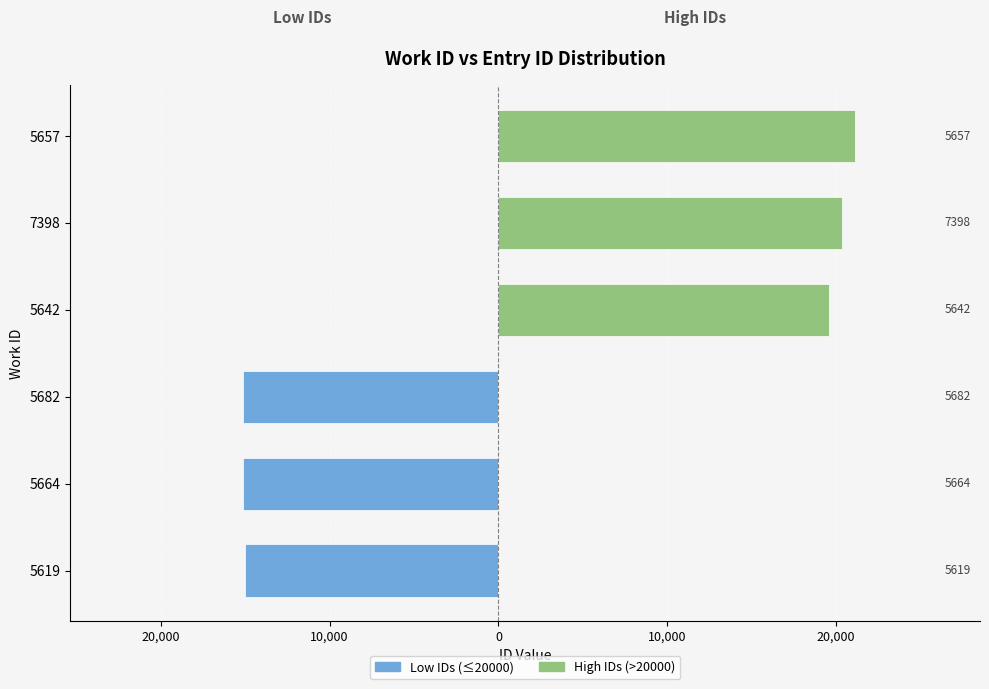

Are the bars grouped side by side (vs. stacked)?

No